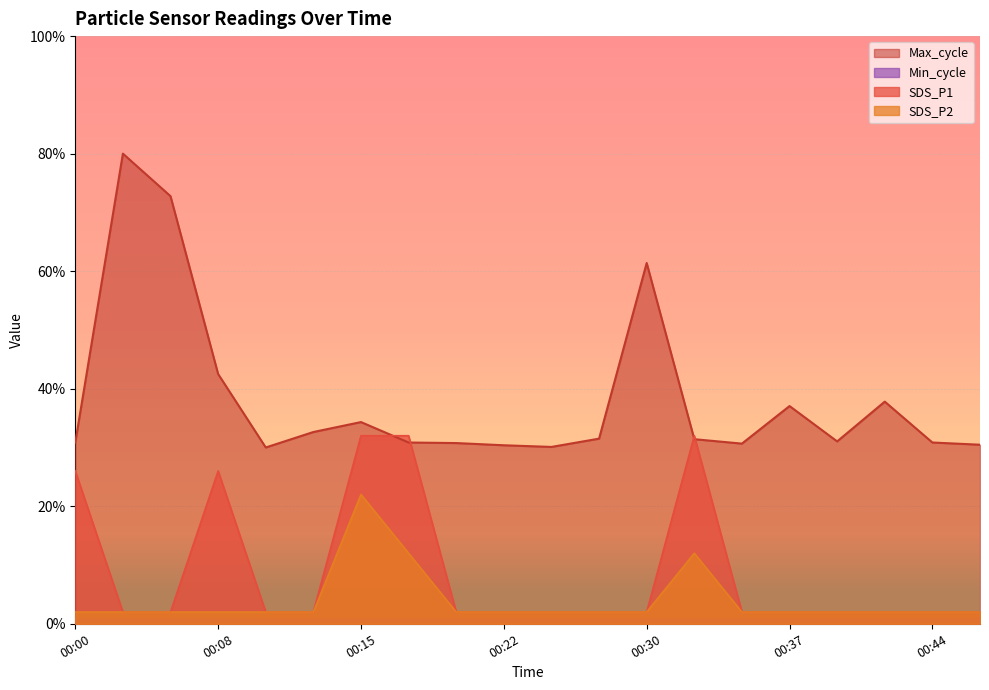

Which has a higher value, 00:22 or 00:12?

00:22